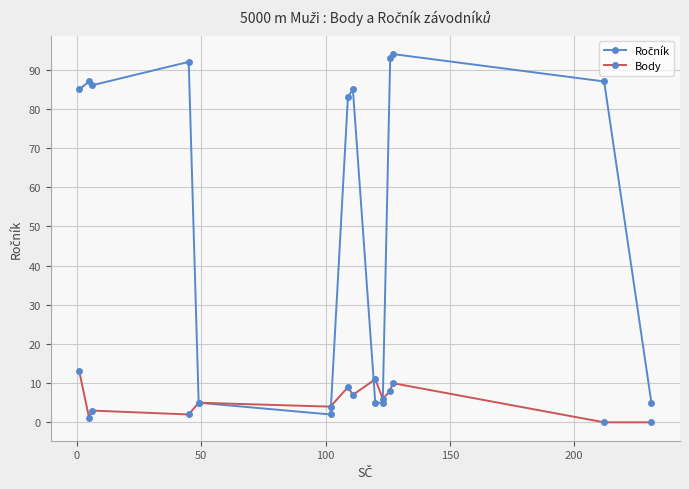

At how many categories does at least one series exceed 41?

9